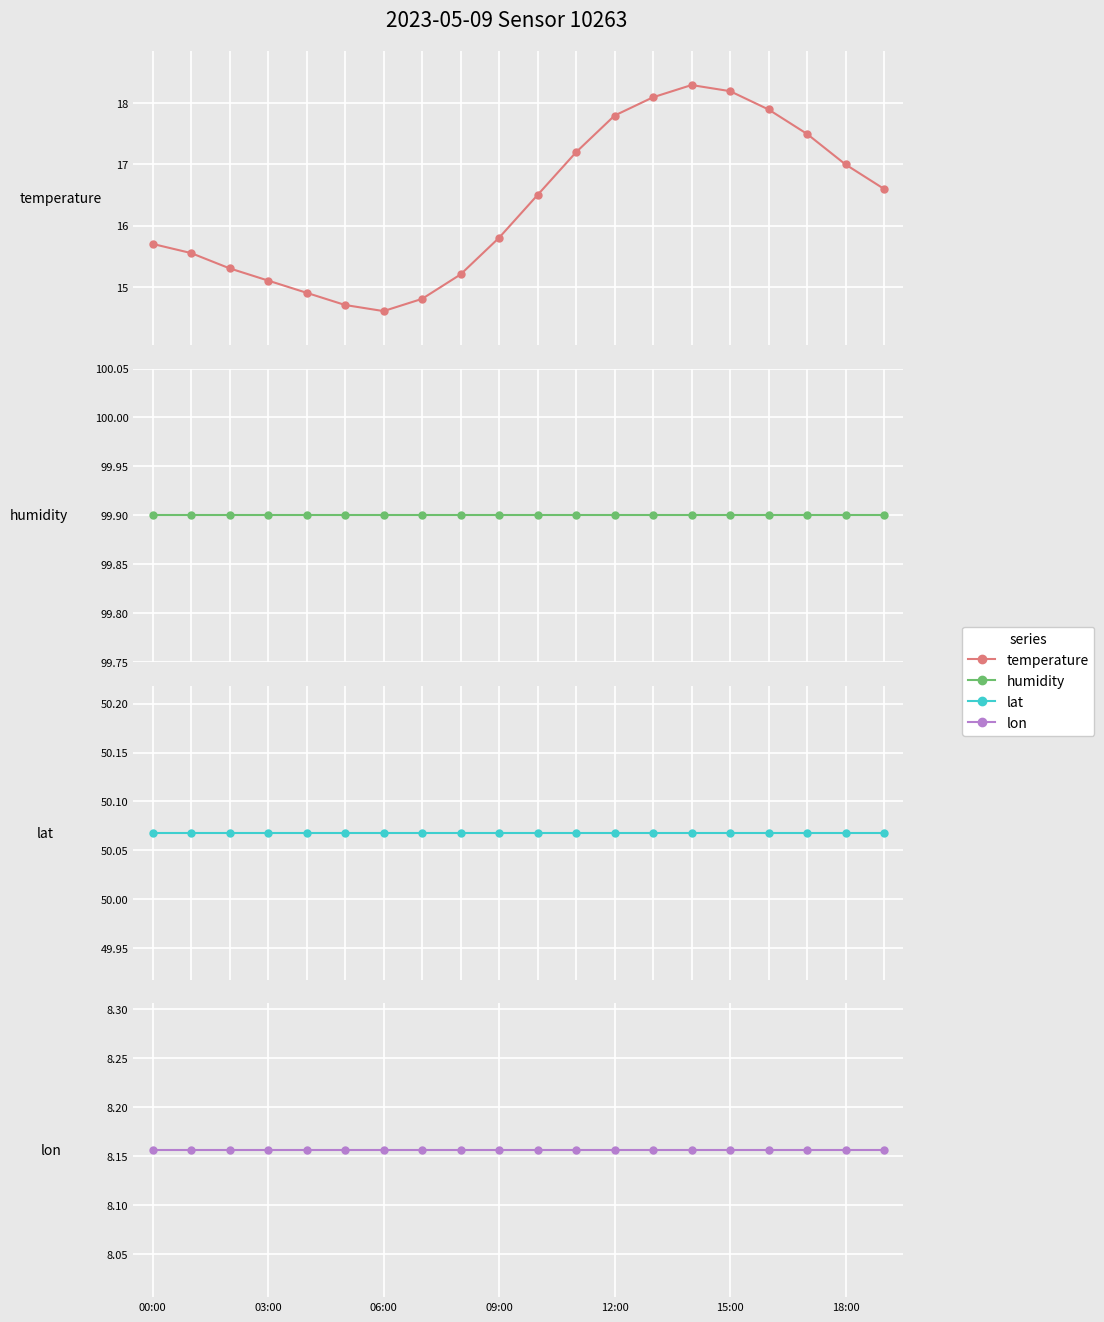

What is the label of the 11th point from the left?

10